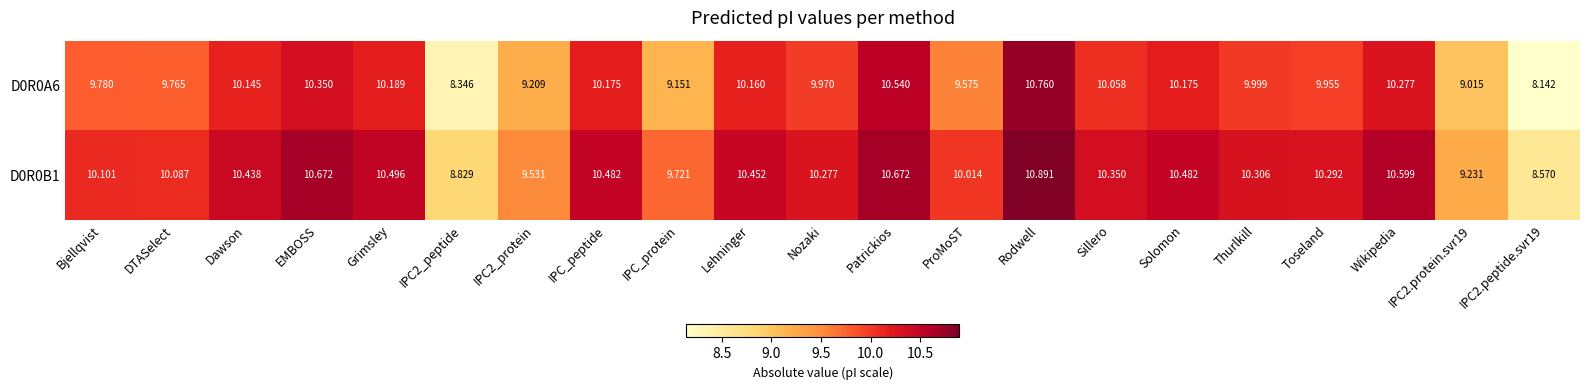

At which category does the chart reach its peak across all series?

Rodwell